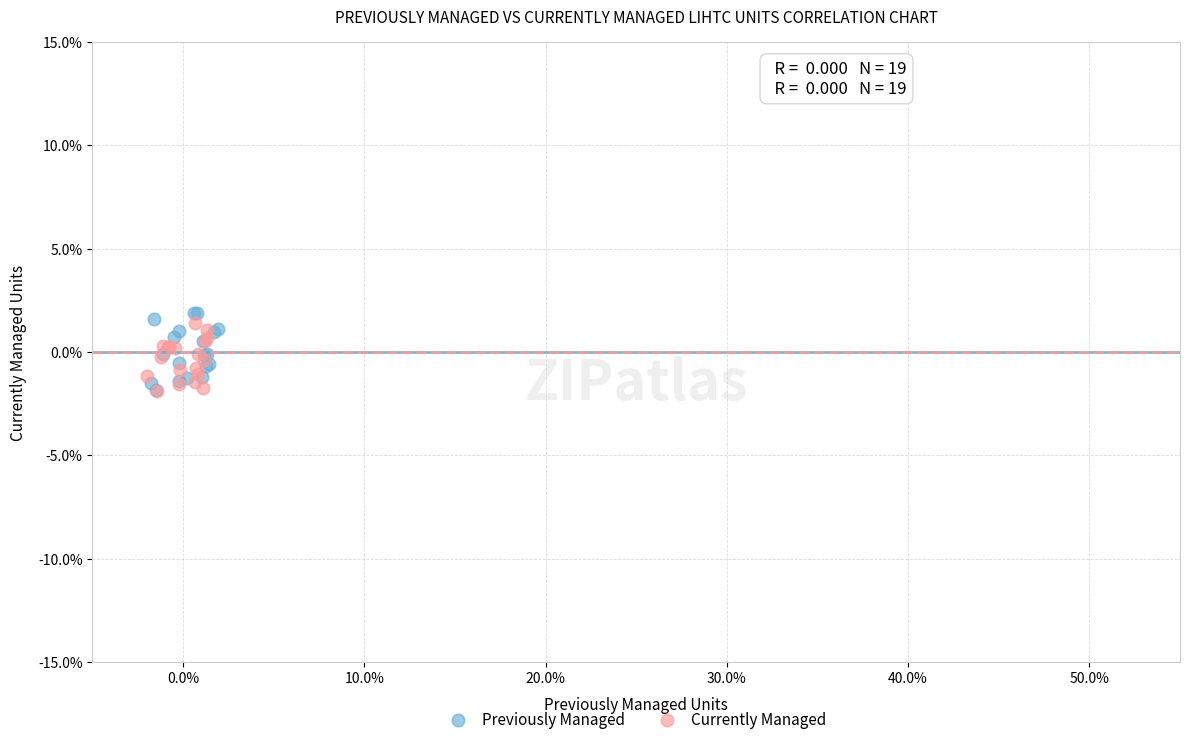

What are all the series names shown in the legend?

Previously Managed, Currently Managed